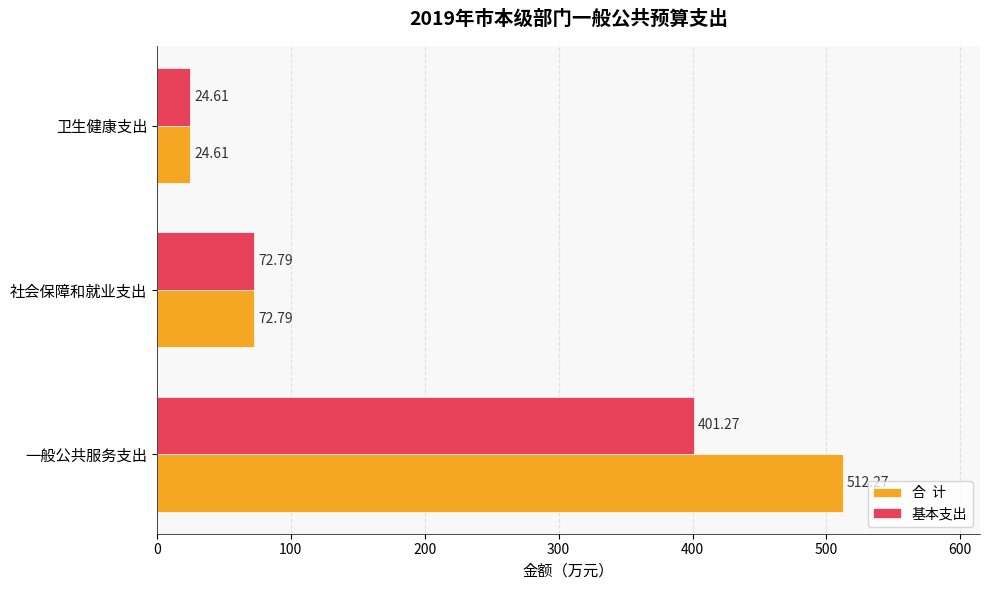

What is the total value across all series at 社会保障和就业支出?

145.6